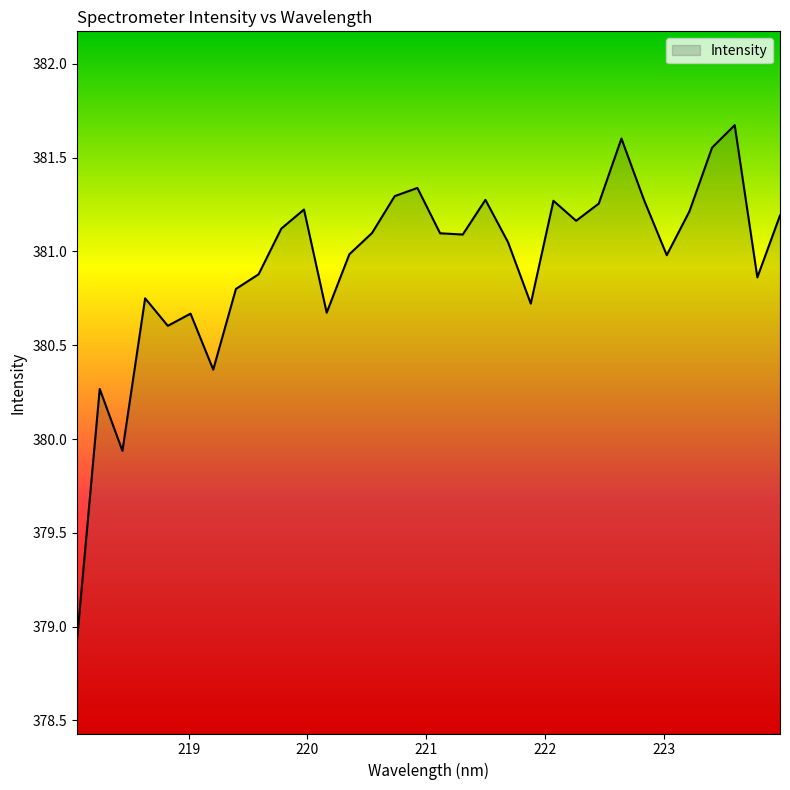

What is the difference between the maximum and minimum values?

2.7